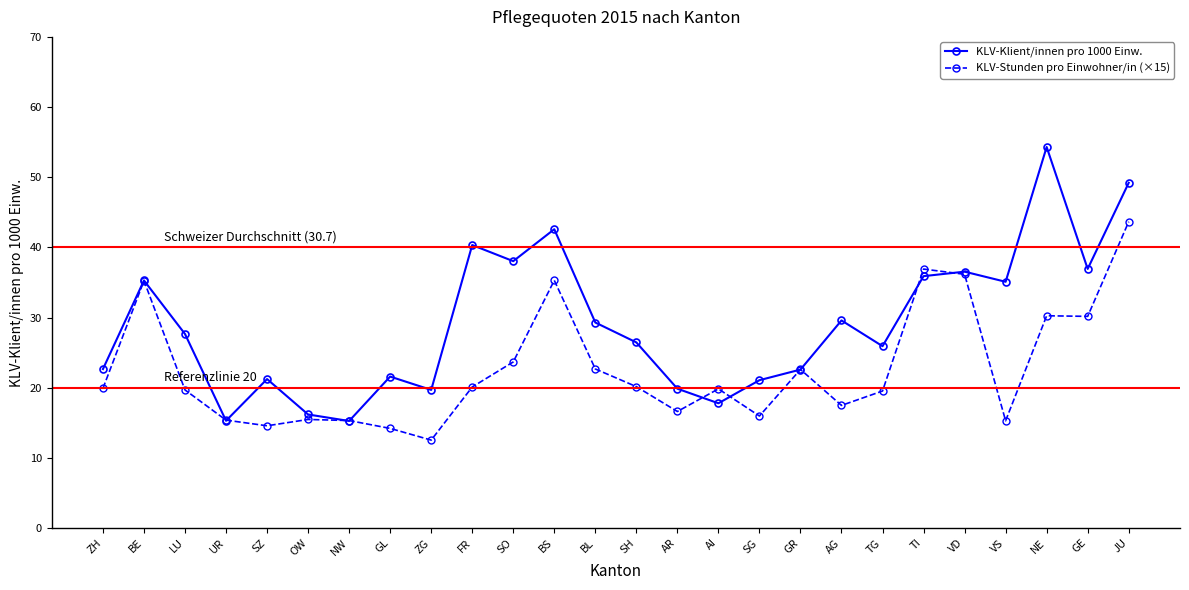

What is the total value across all series at TG?

45.4